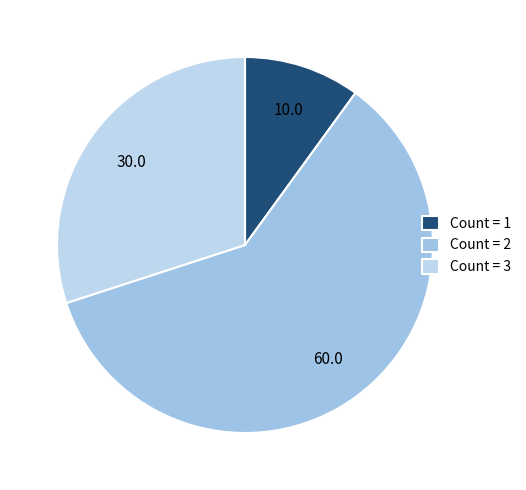

How many segments does this pie chart have?

3